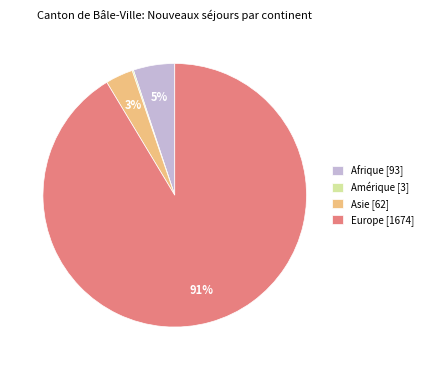

True or false: Afrique [93] accounts for 5% of the total.

True